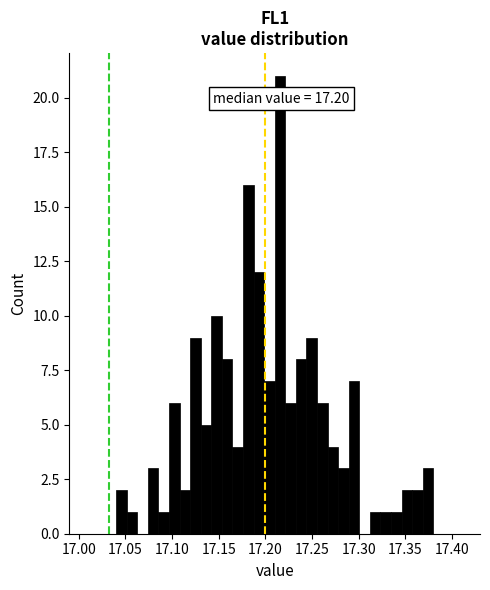

Read against the x-axis, roughly where is the centre of the tallest bar?

17.215